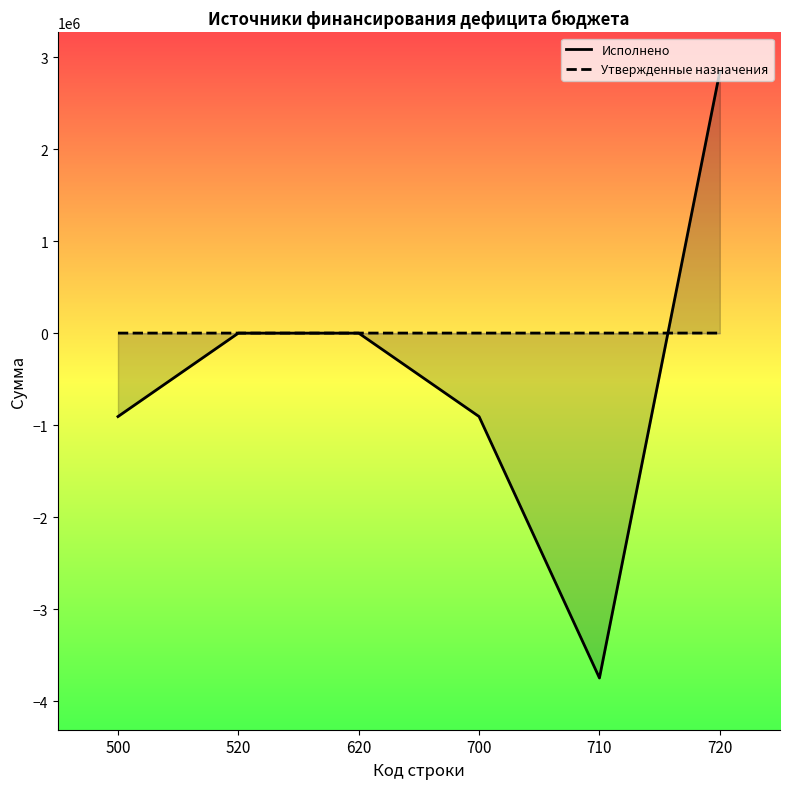

Is it true that Утвержденные назначения equals 500.0 at 500?

True